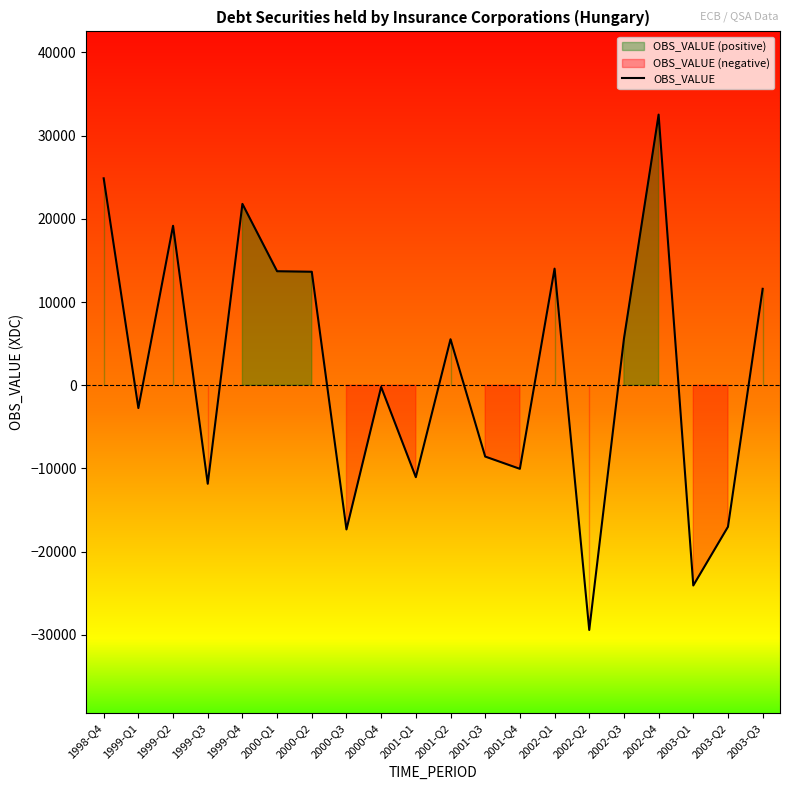

True or false: the data shows -10043 at 2001-Q4.

True